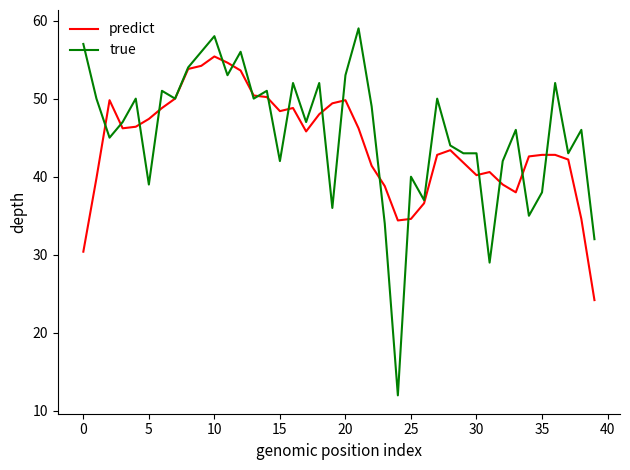

List the series in order of their peak value, lowest first.

predict, true